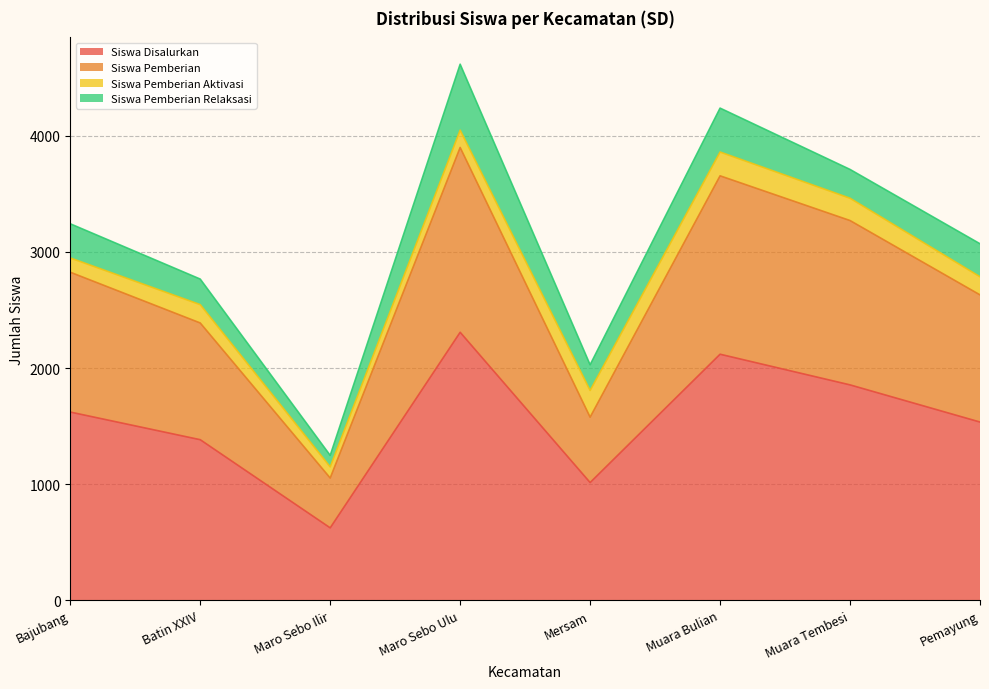

The Siswa Disalurkan series shows 1334 at Muara Bulian. True or false?

False